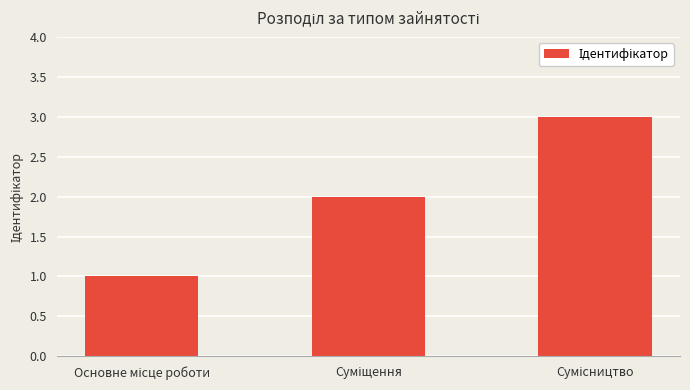

What is the sum of all values?

6